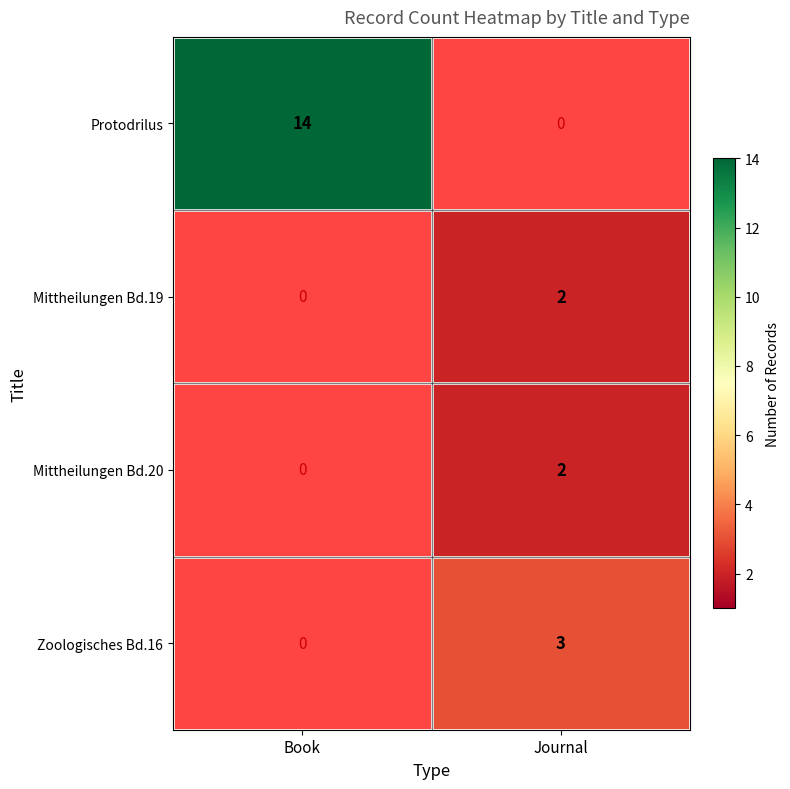

Is it true that Zoologisches Bd.16 equals 3 at Journal?

True